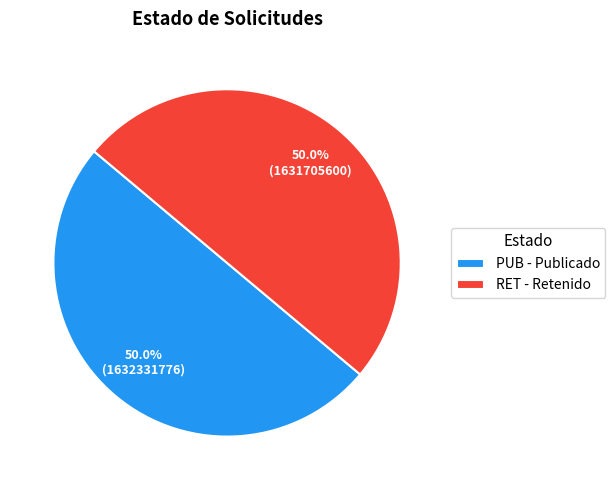

To the nearest percent, what is the average slice percentage?

50%